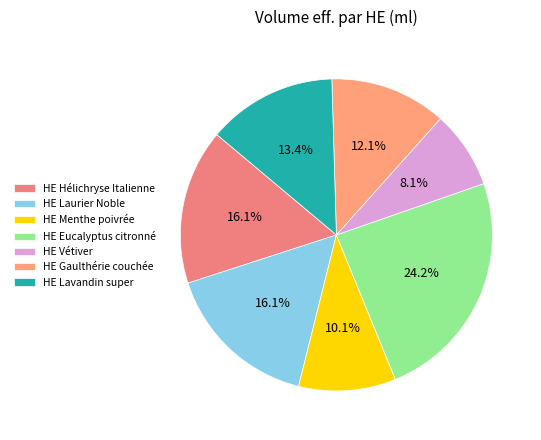

Which slice is the smallest?

HE Vétiver